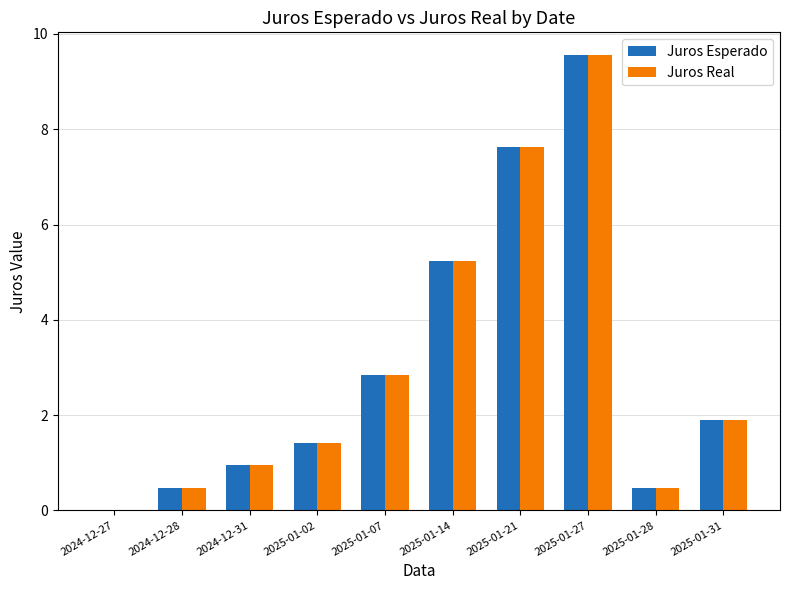

True or false: Juros Esperado has a value of 1.8 at 2025-01-07.

False